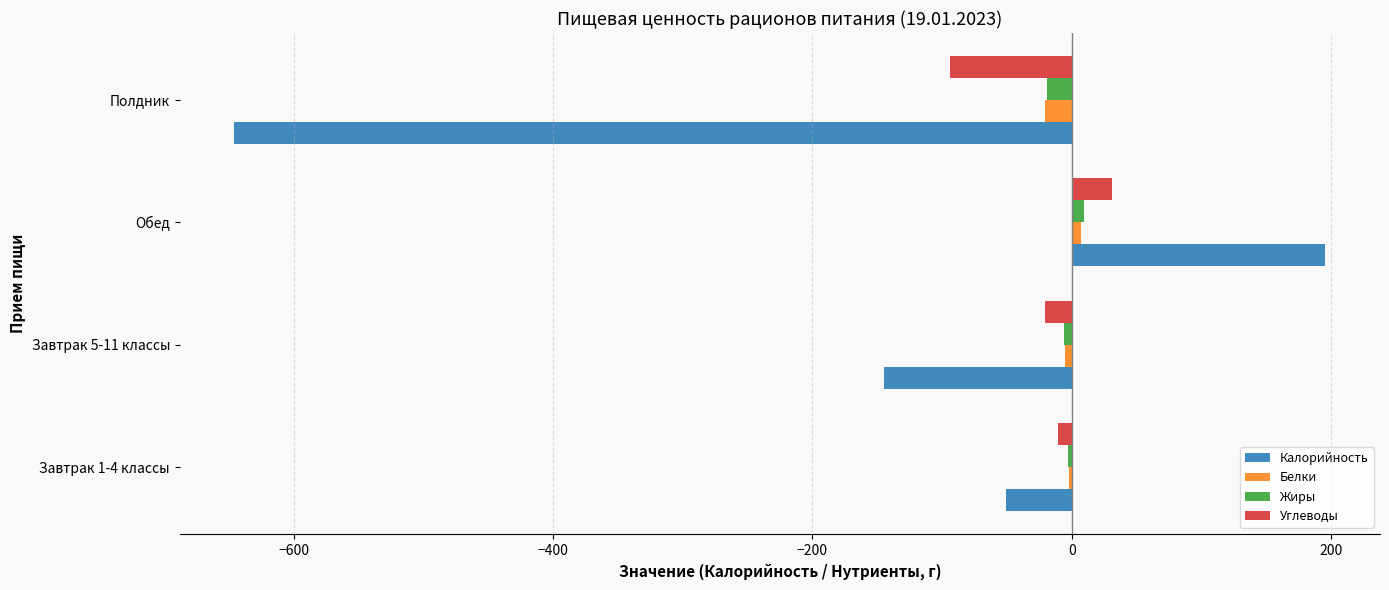

How many values in the Калорийность series exceed -50?

1